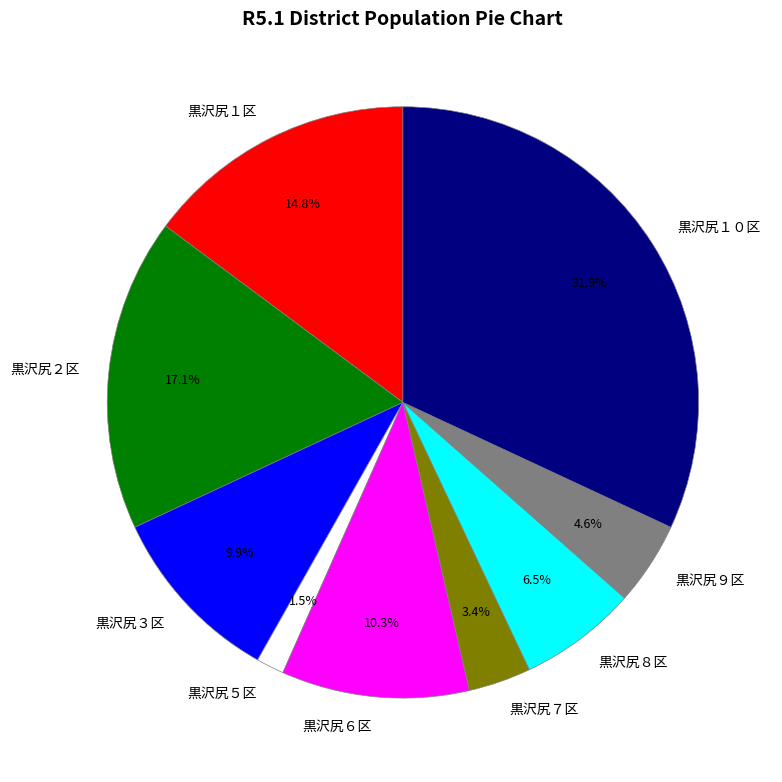

Is there a majority slice in this chart?

No